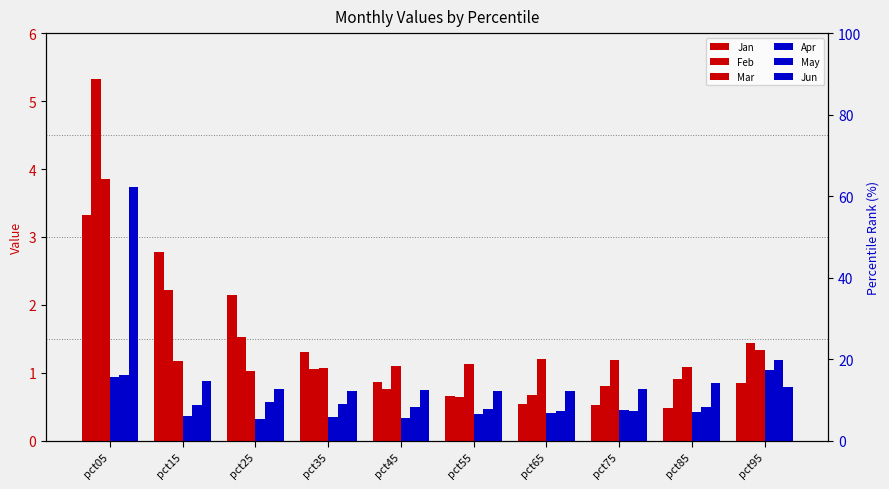

Which series has the largest total across all categories?

Feb